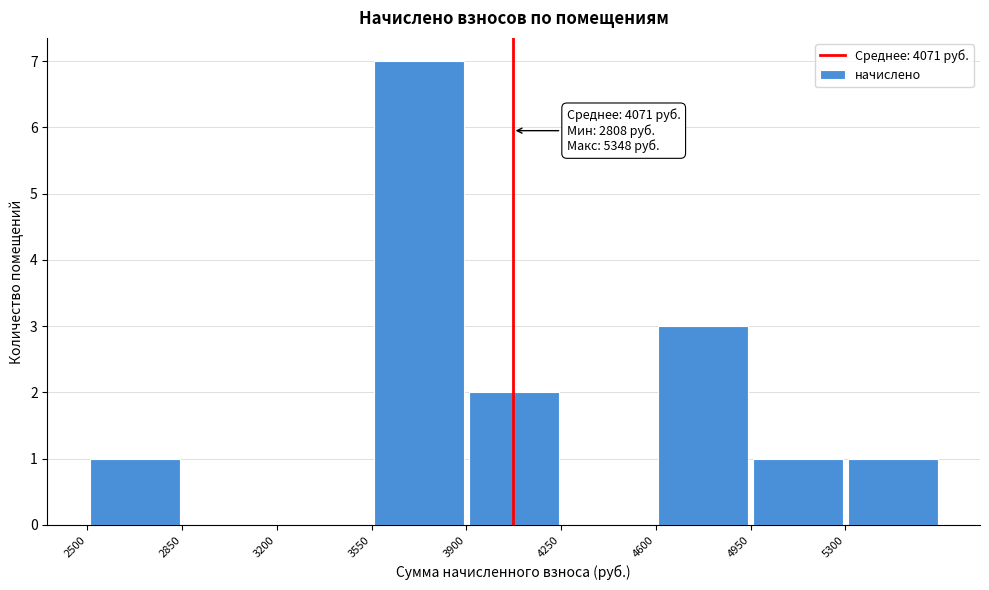

Which range on the x-axis has the tallest bar?

3550 to 3900